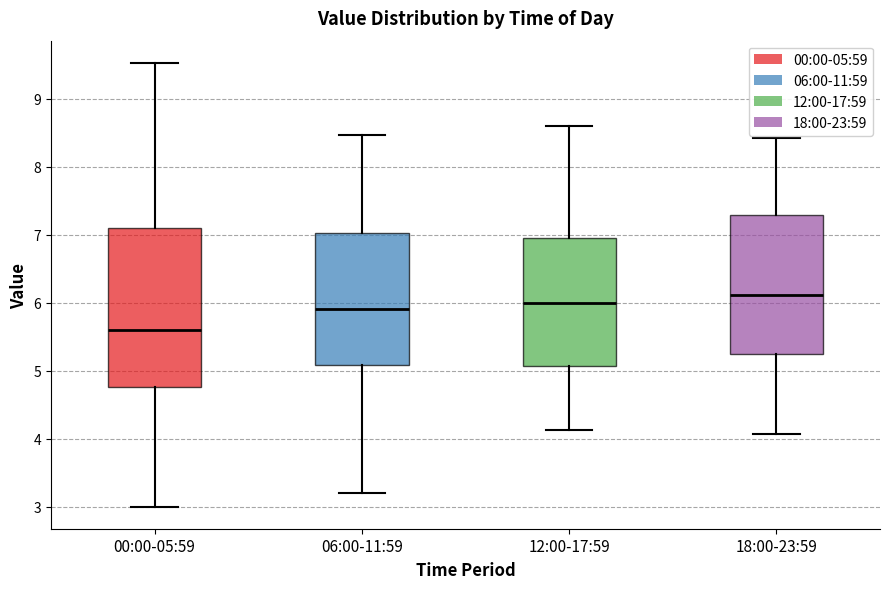

Which box's median line is the lowest?

00:00-05:59